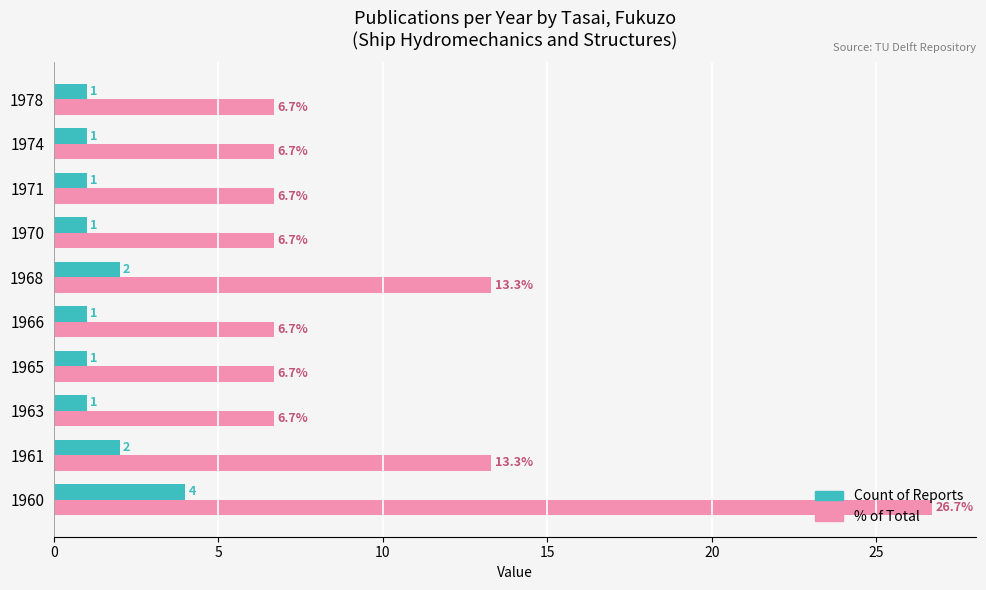

List the series in order of their peak value, lowest first.

Count of Reports, % of Total